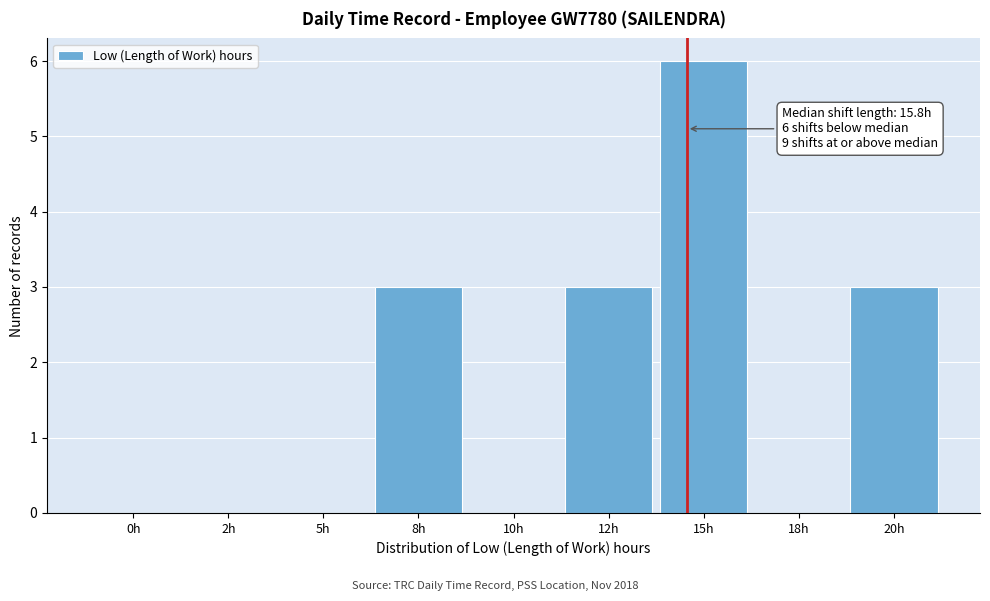

Reading left to right, extract all data points from this chart.

0h=0	2h=0	5h=0	8h=3	10h=0	12h=3	15h=6	18h=0	20h=3